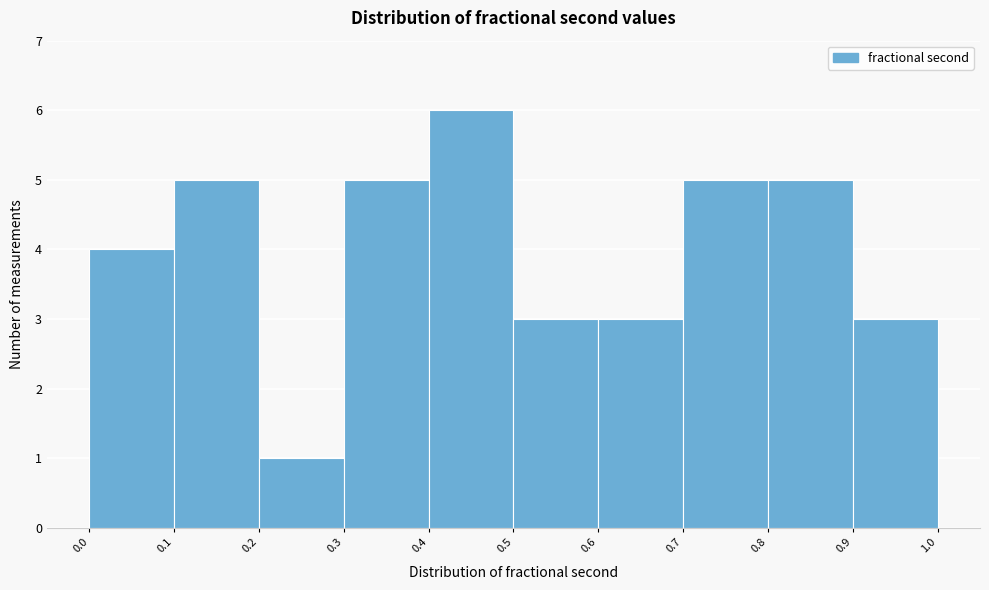

What is the height of the bar covering 0.1 to 0.2 on the x-axis? The values are not printed on the chart, so give them approximately, as read against the axis.

5